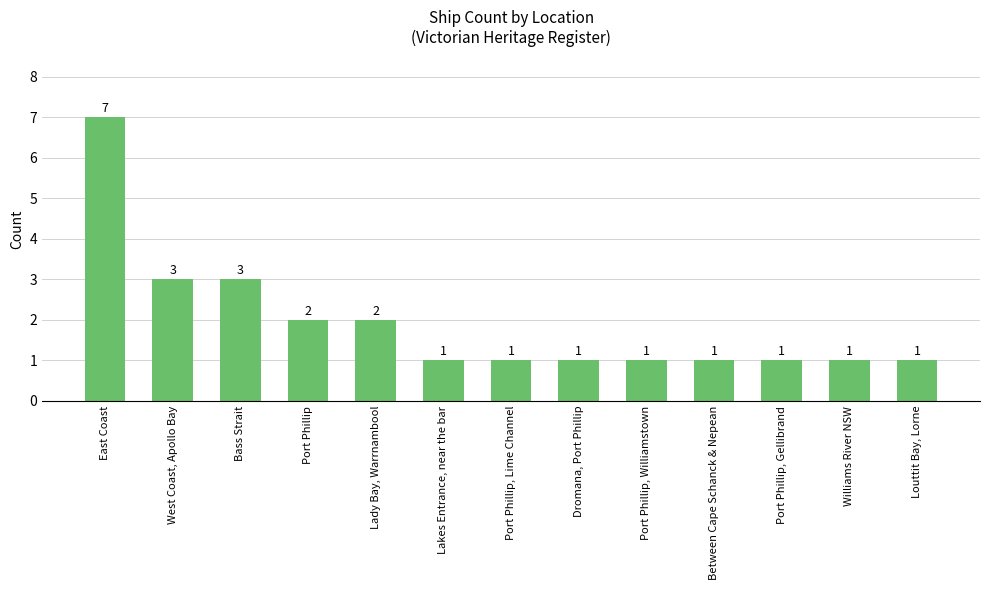

The chart shows a value of 1 at Port Phillip, Williamstown. True or false?

True